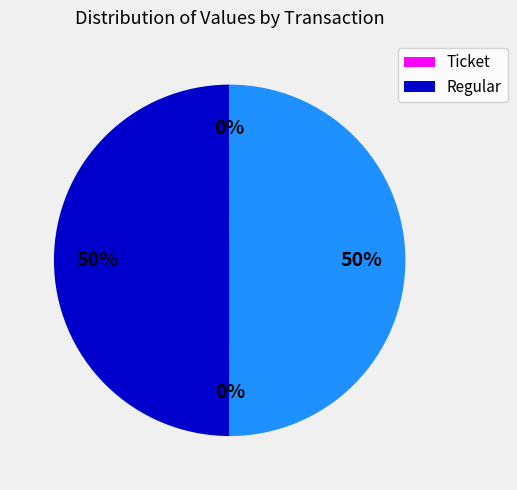

To the nearest percent, what is the difference between the largest and smallest slice percentages?

50%